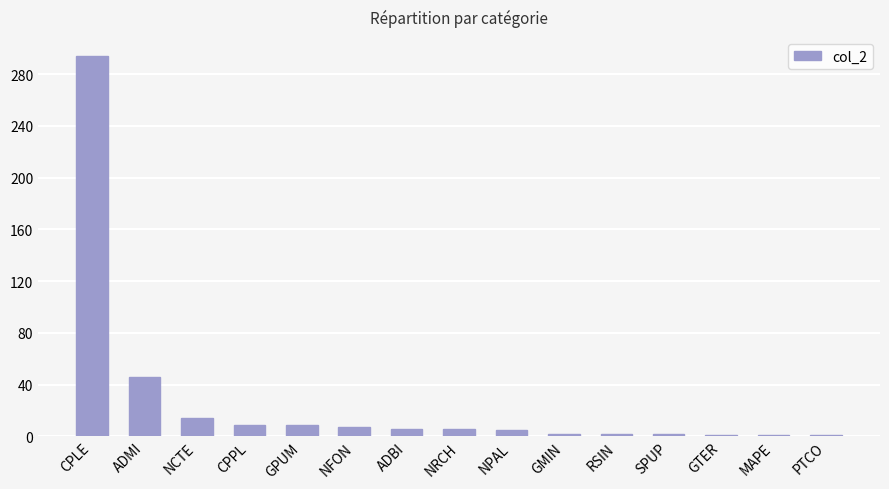

How many categories are shown in the chart?

15